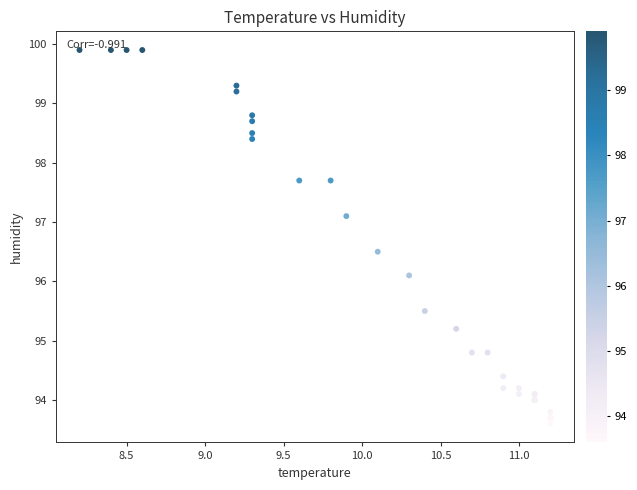

What Y value in the scatter plot is closest to 96?

96.1